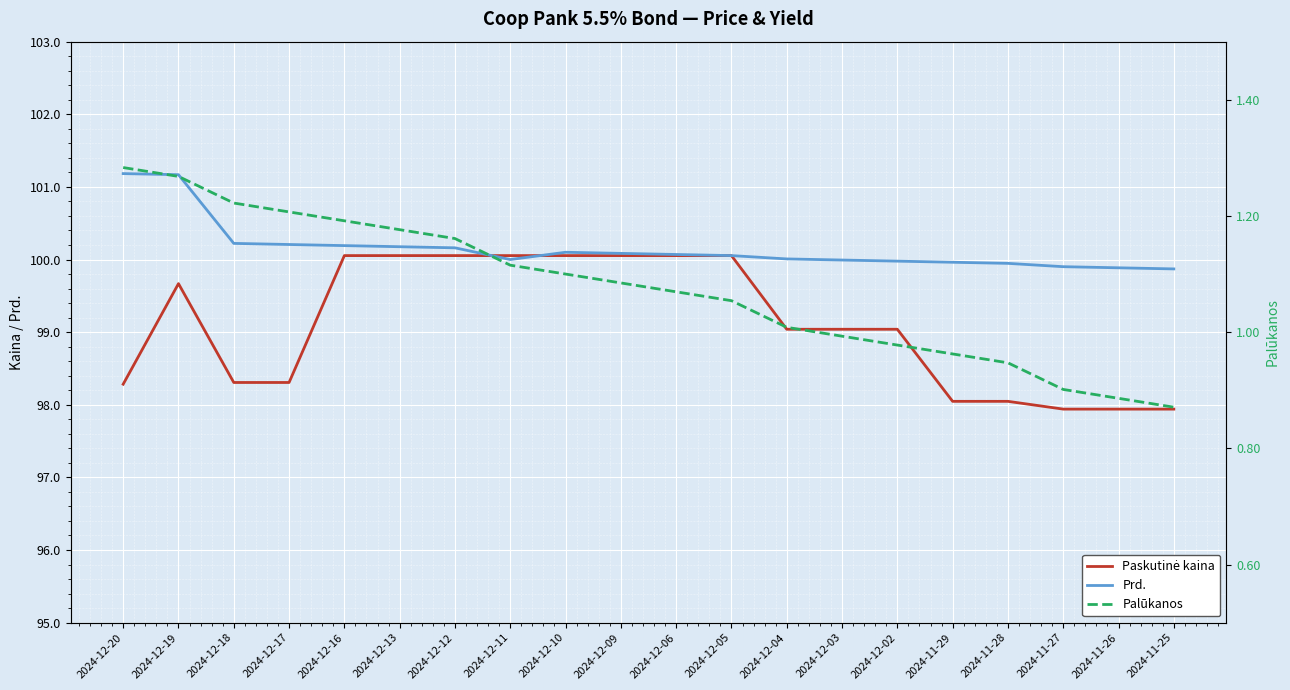

What is the sum of the Prd. values at 2024-12-05 and 2024-11-28?

200.0